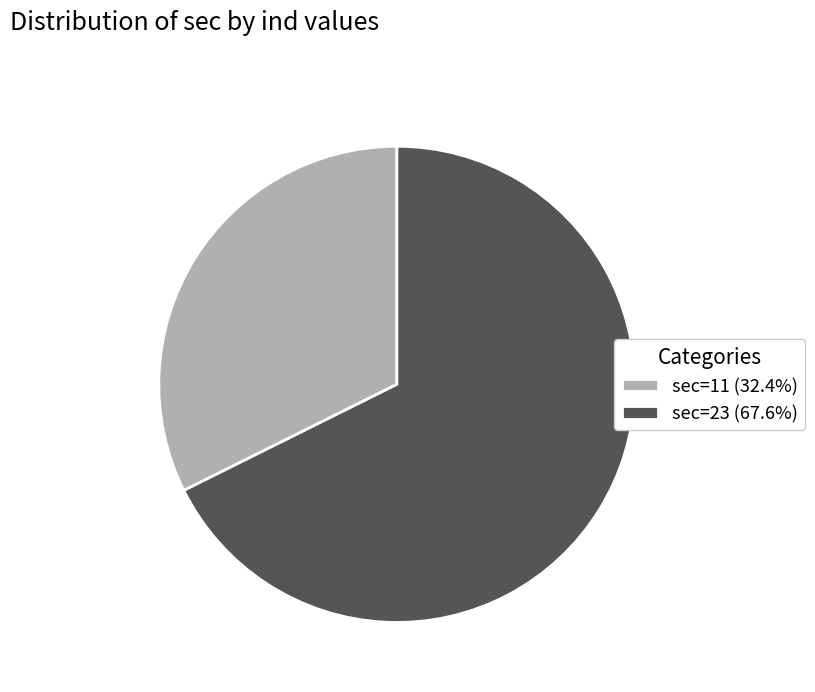

Is sec=11 (32.4%) the majority of the pie?

No